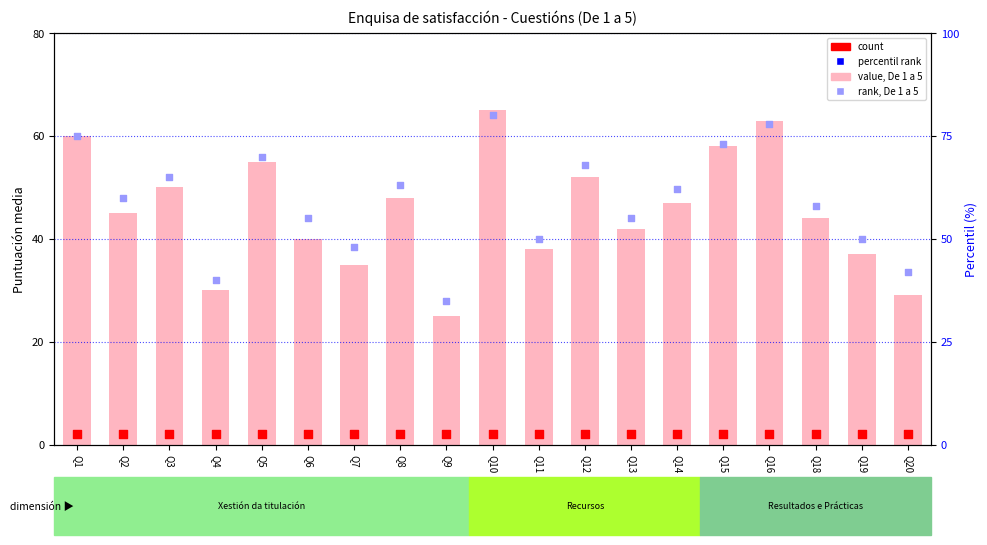

At which category is the sum across all series the highest?

Q10